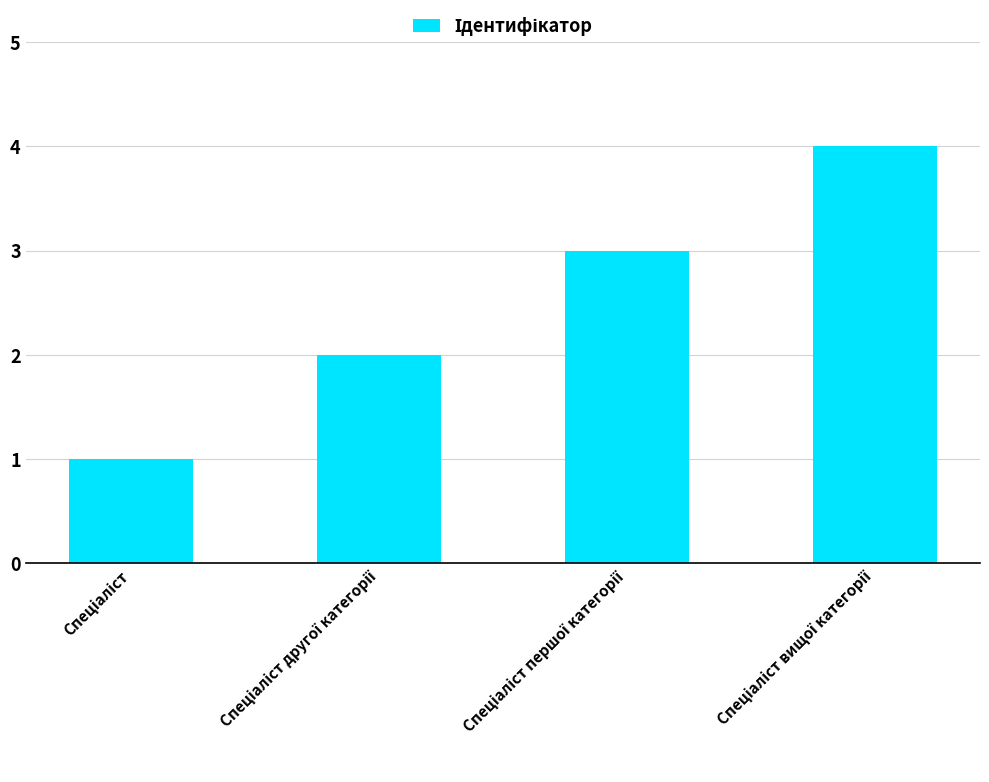

What is the difference between the maximum and minimum values?

3